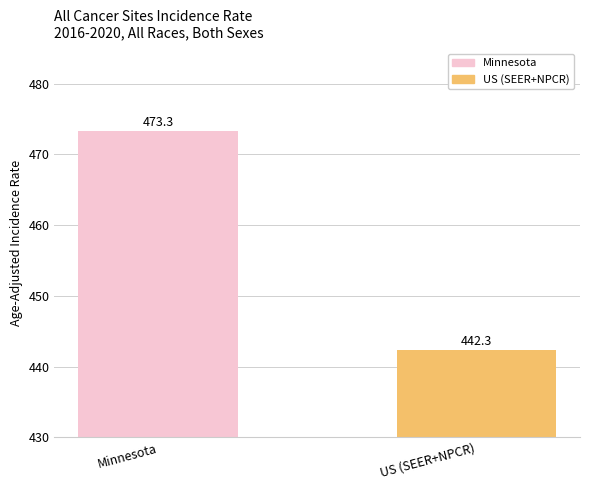

What is the value of the 2nd bar from the left?

442.3